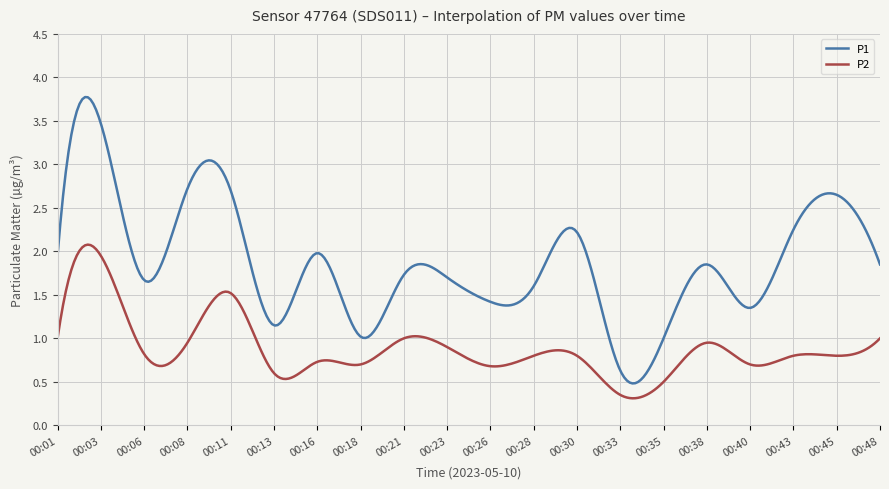

Which series has the largest total across all categories?

P1